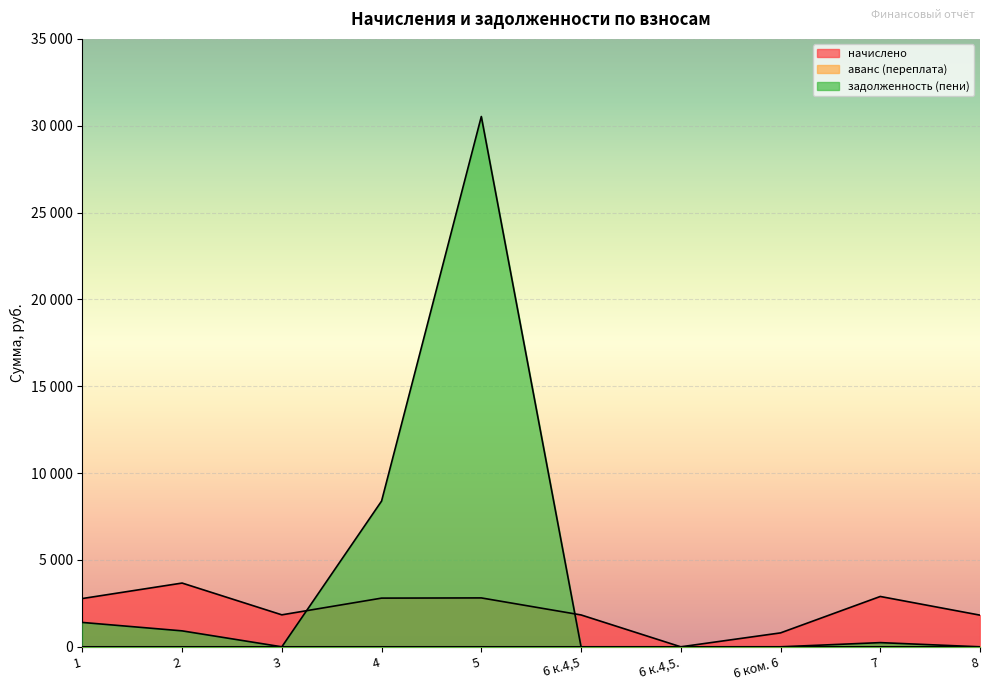

The value of задолженность (пени) at 6 к.4,5. is -17908.6. True or false?

False